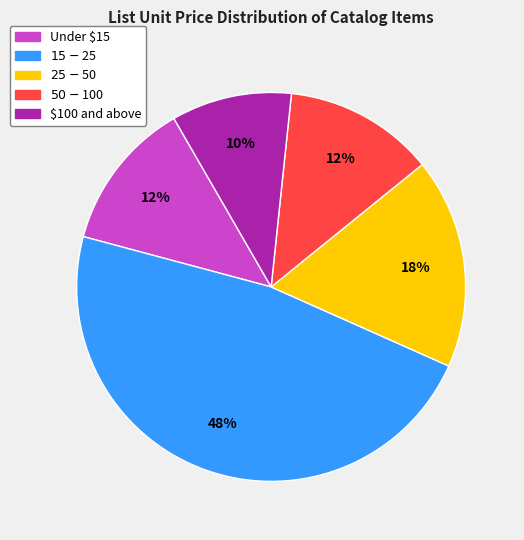

To the nearest percent, what is the average slice percentage?

20%